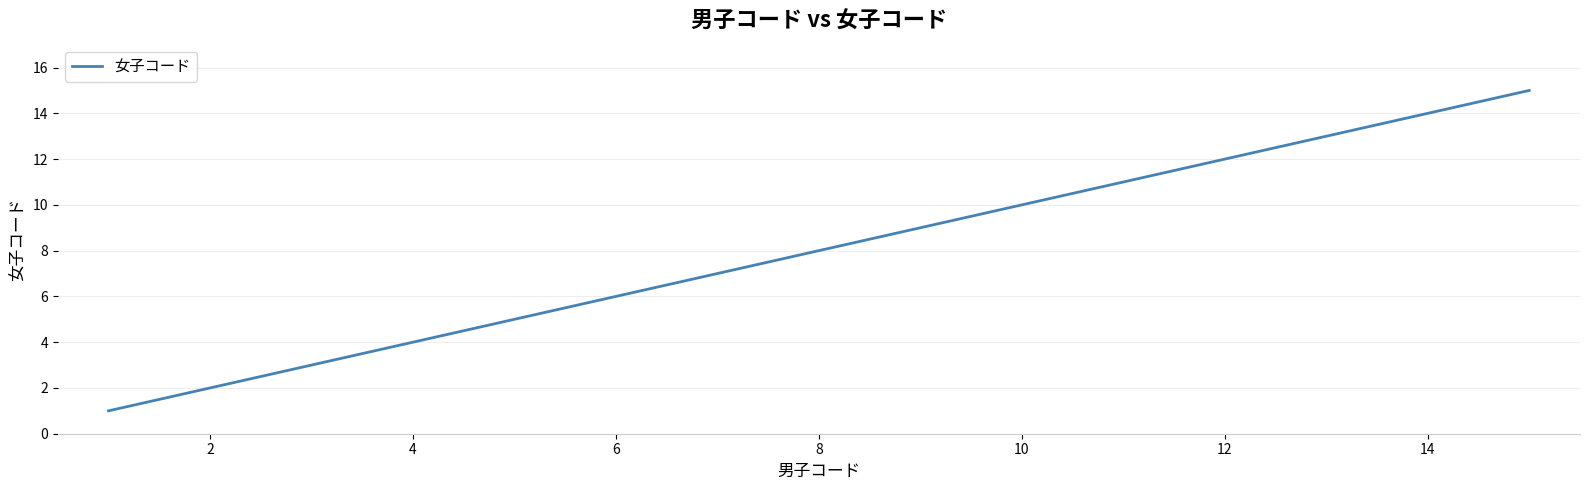

What is the greatest value displayed?

15